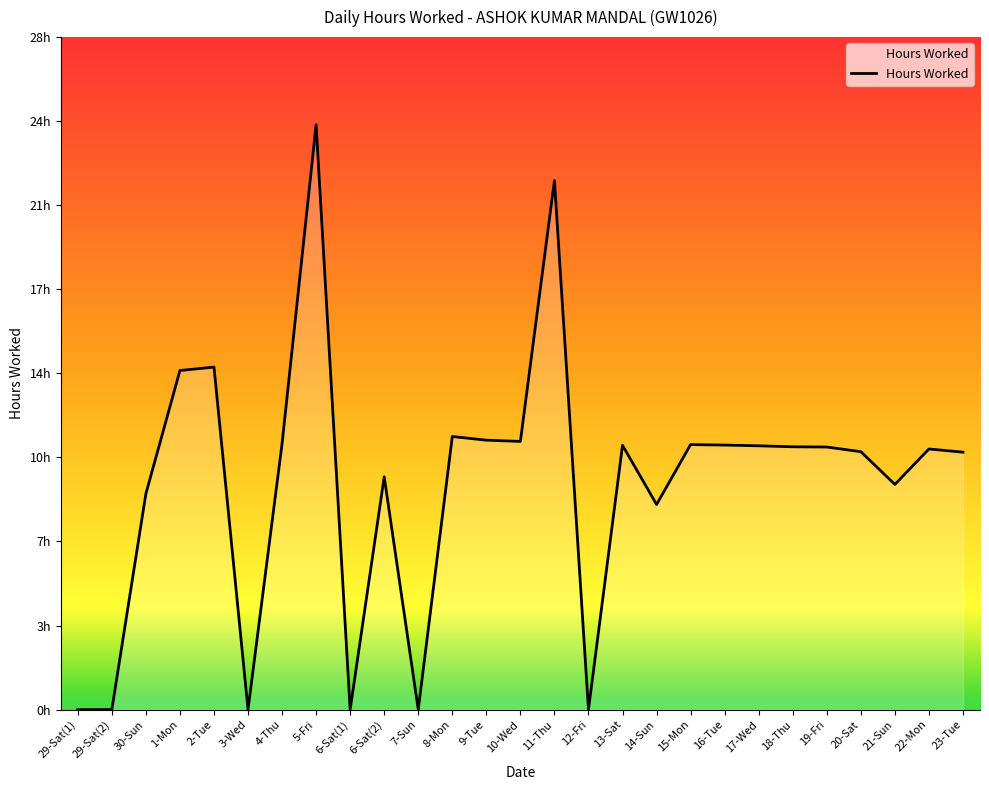

Is this an area chart (filled region under the line)?

Yes